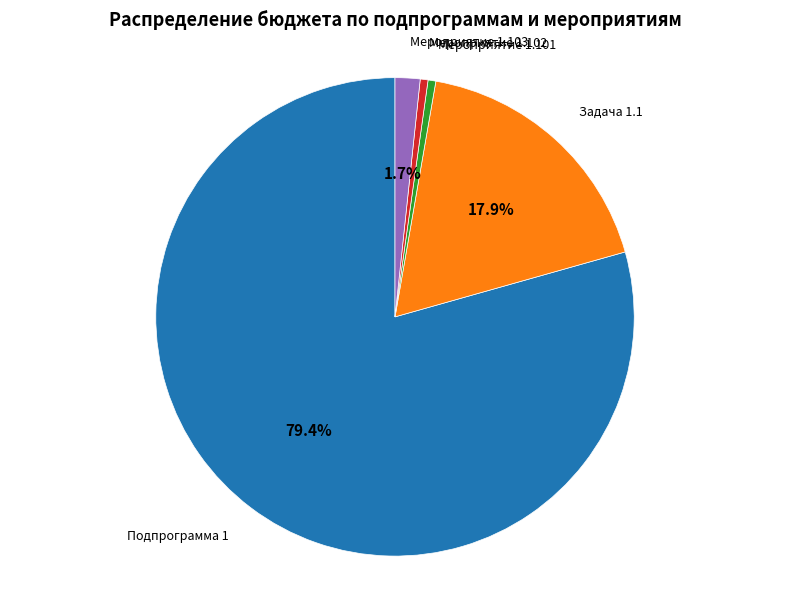

Which slice is the largest?

Подпрограмма 1 Обеспечение развития жилищно-коммунального хозяйства